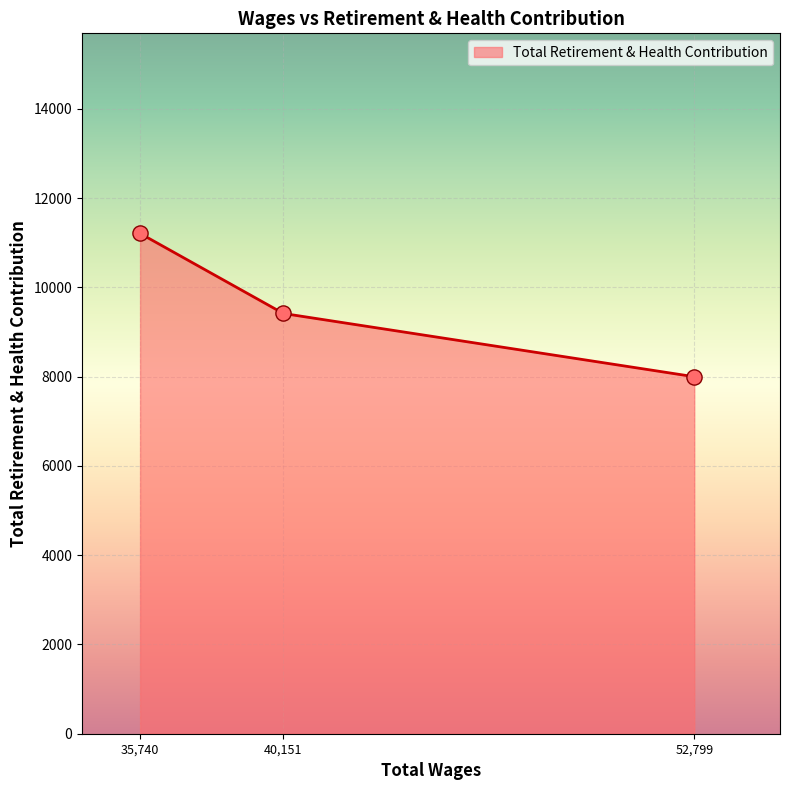

What is the ratio of the value at 40,151 to the value at 52,799?

1.2